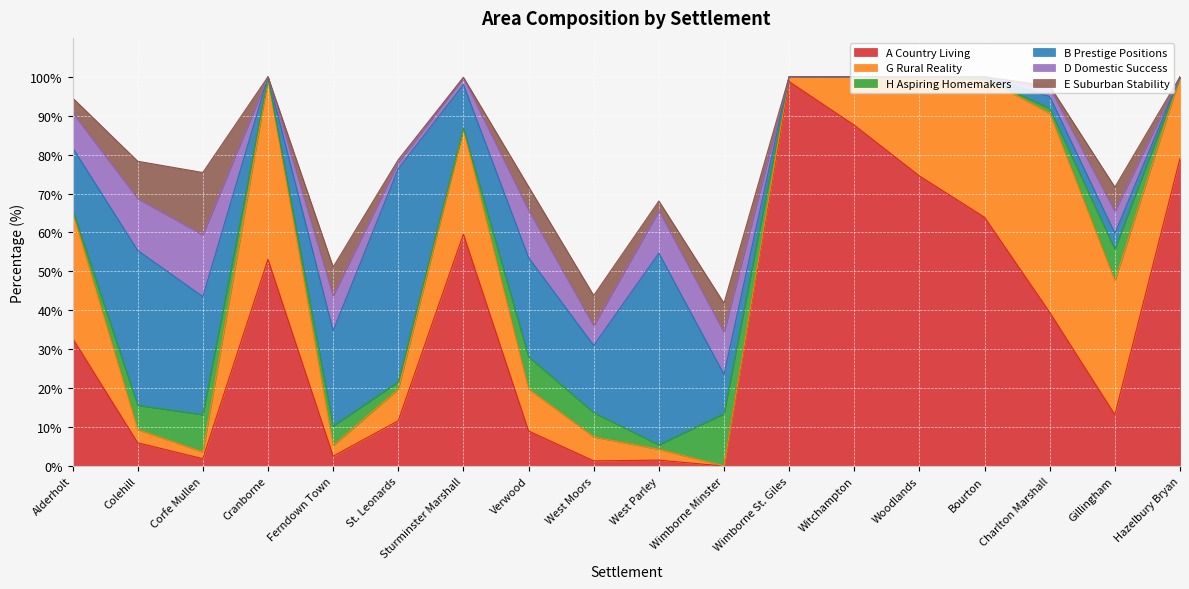

What is the sum of all D Domestic Success values?

97.4